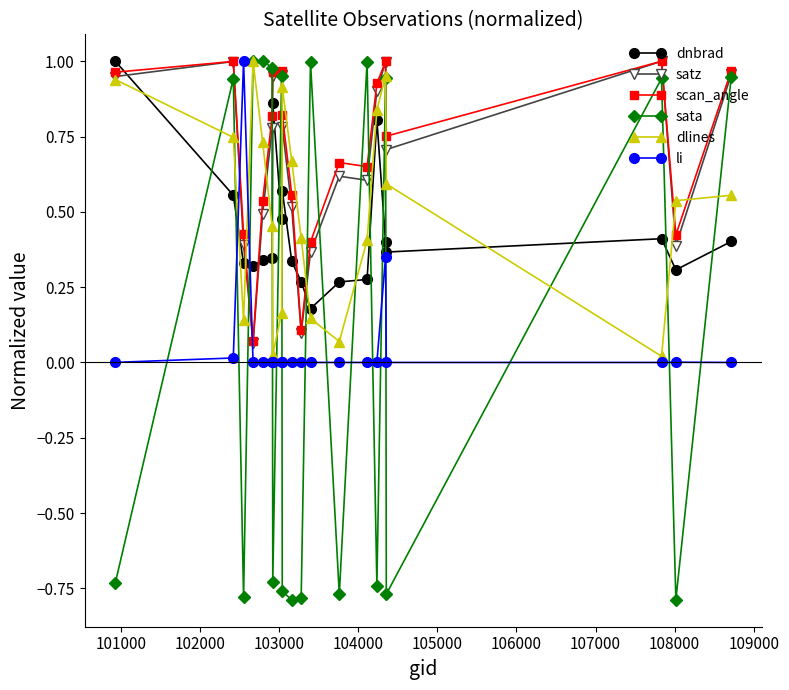

In satz, how many points are higher than both neighbors (excluding endpoints)?

5